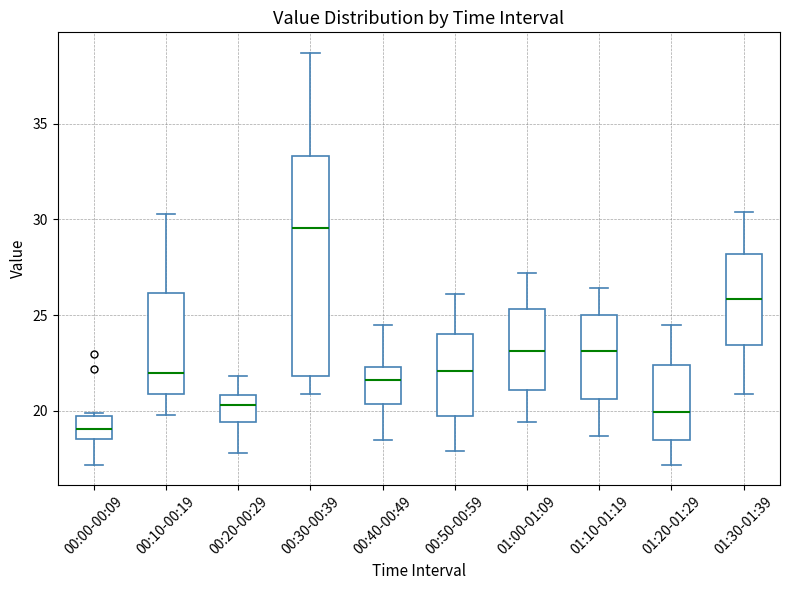

Where is the upper edge of the box for 00:40-00:49 on the y-axis? The values are not printed on the chart, so give them approximately, as read against the axis.

22.5